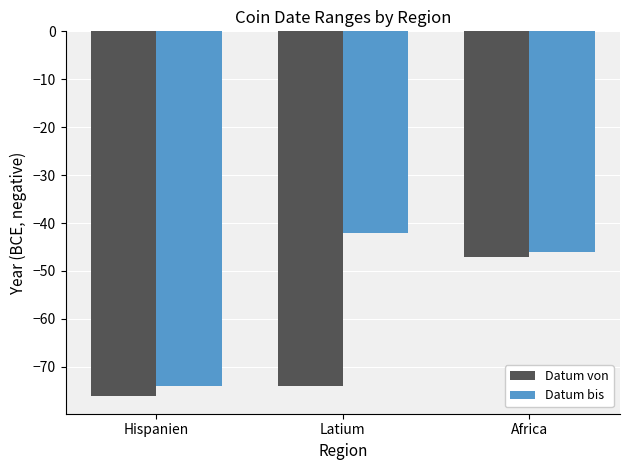

What is the difference between the highest and lowest values at Latium?

32